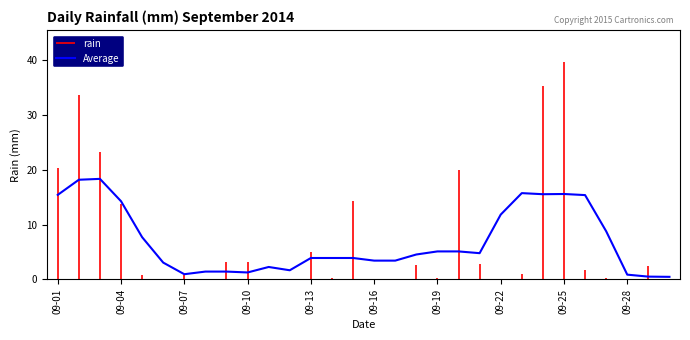

Is it true that Average equals 15.4 at 09-01?

True